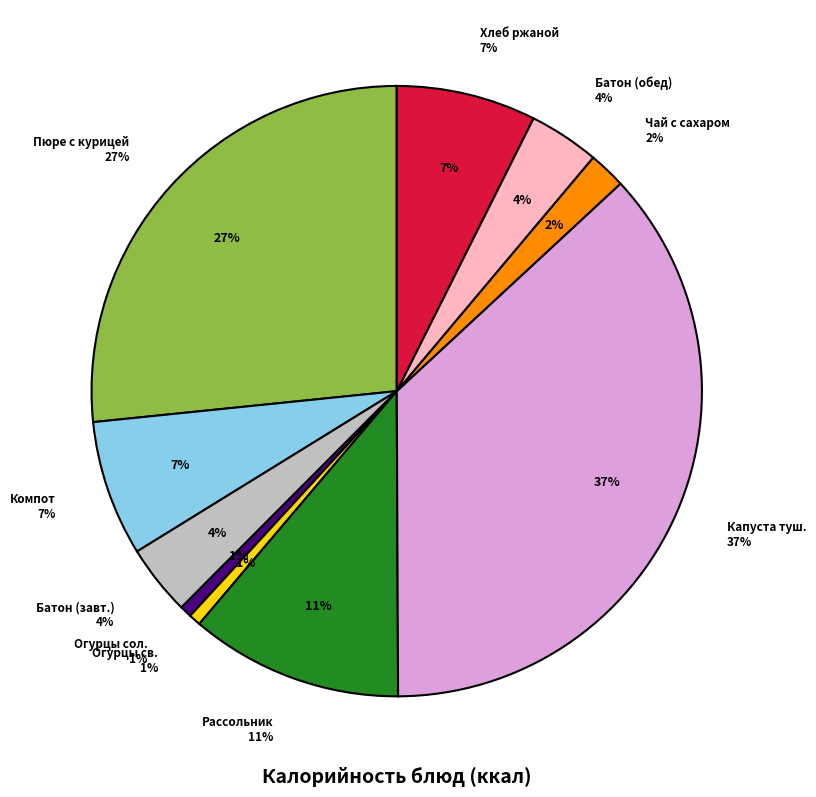

What is the change in value from Пюре картофельное с курицей to Рассольник Ленинградский?

-218